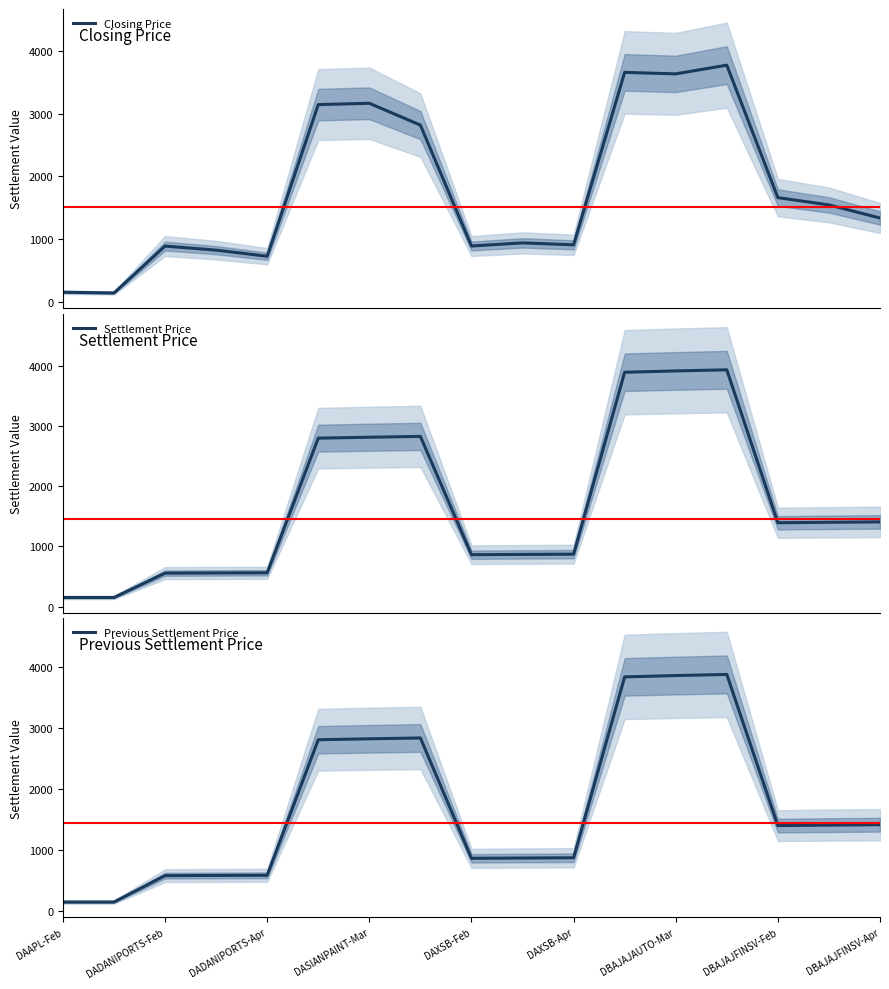

What is the minimum value for Previous Settlement Price?

153.3